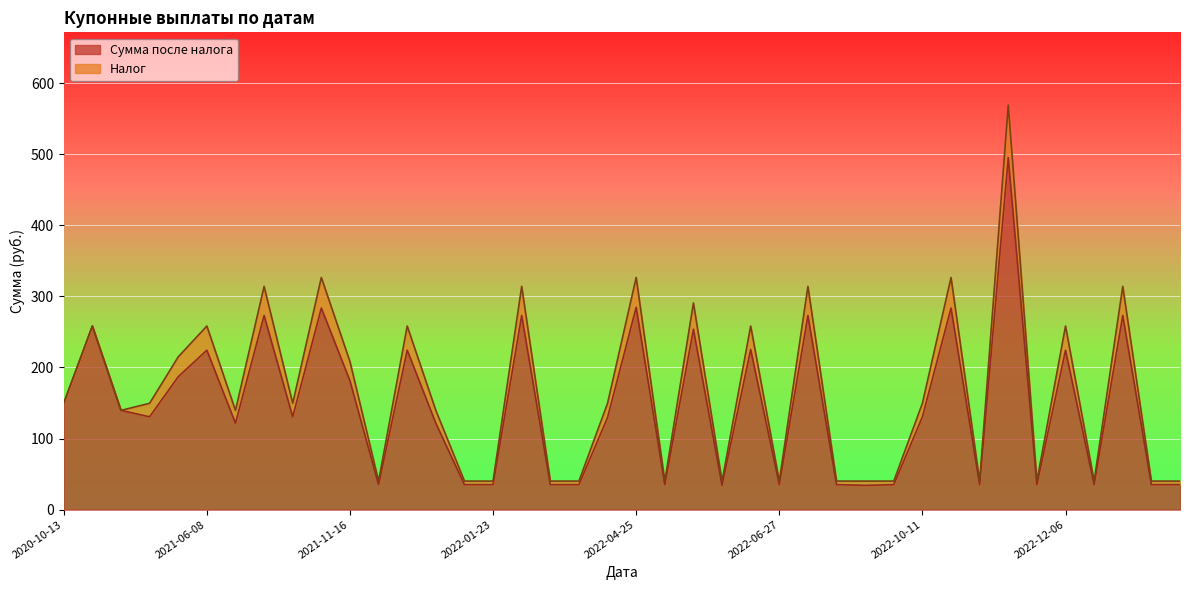

List the labels in order of value, largest first.

2022-11-15, 2022-04-25, 2021-10-26, 2022-10-25, 2021-07-27, 2022-01-25, 2022-07-26, 2023-01-24, 2020-12-08, 2022-05-18, 2022-06-08, 2021-06-08, 2021-12-07, 2022-12-06, 2021-05-18, 2021-11-16, 2020-10-13, 2020-12-15, 2021-04-13, 2021-10-12, 2022-10-11, 2022-04-13, 2021-06-15, 2021-12-14, 2021-11-22, 2021-12-23, 2022-01-23, 2022-02-23, 2022-03-26, 2022-04-26, 2022-06-27, 2022-07-28, 2022-09-28, 2022-10-29, 2022-11-29, 2022-12-30, 2023-01-30, 2023-03-02, 2022-05-28, 2022-08-29